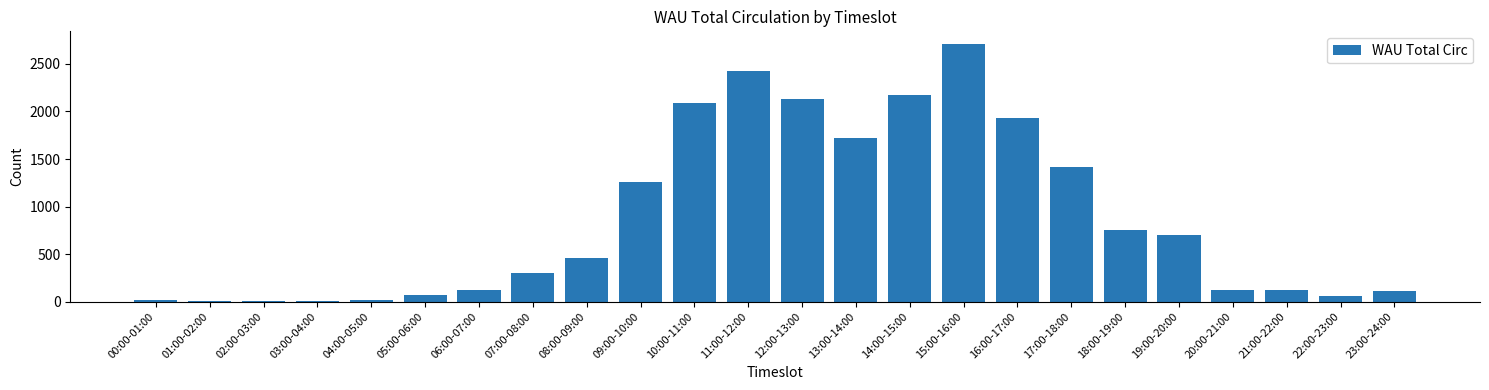

Approximately how many times larger is the value at 19:00-20:00 compared to 15:00-16:00?

0.3